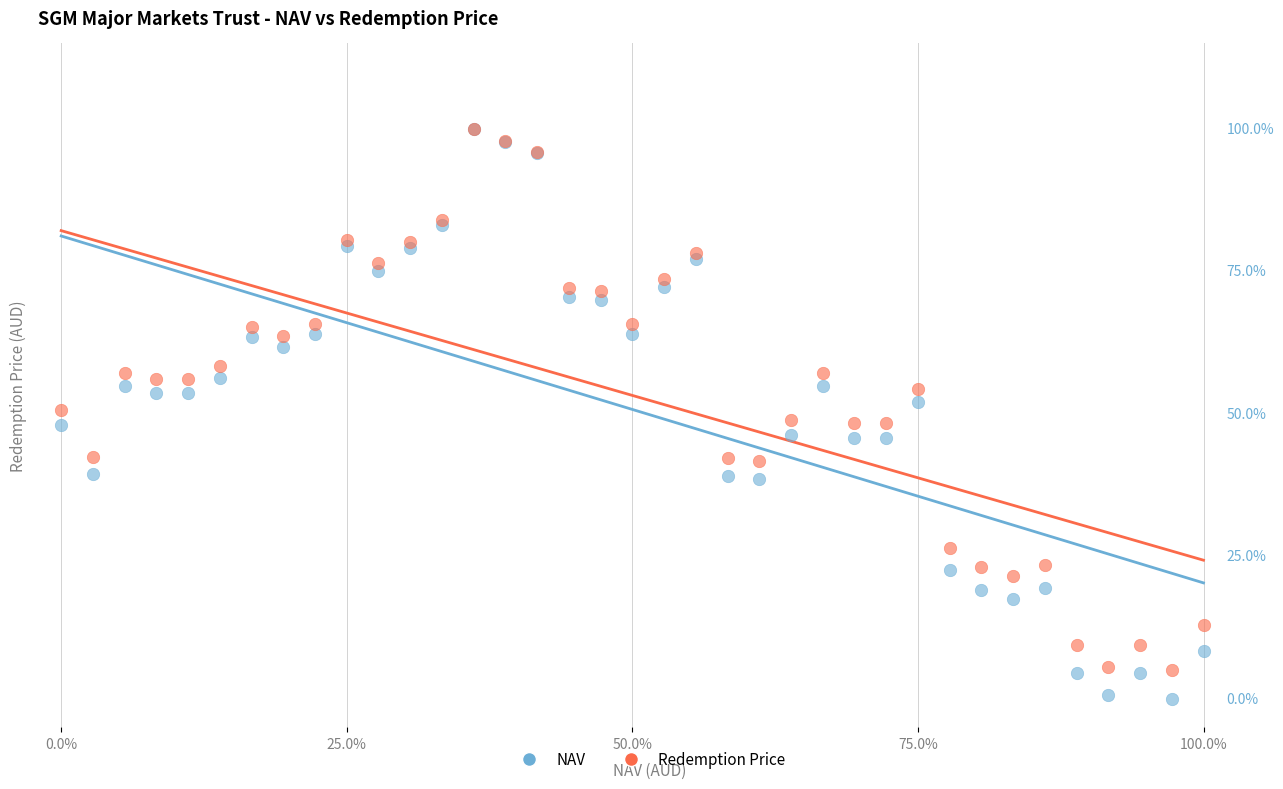

What are all the series names shown in the legend?

NAV, Redemption Price